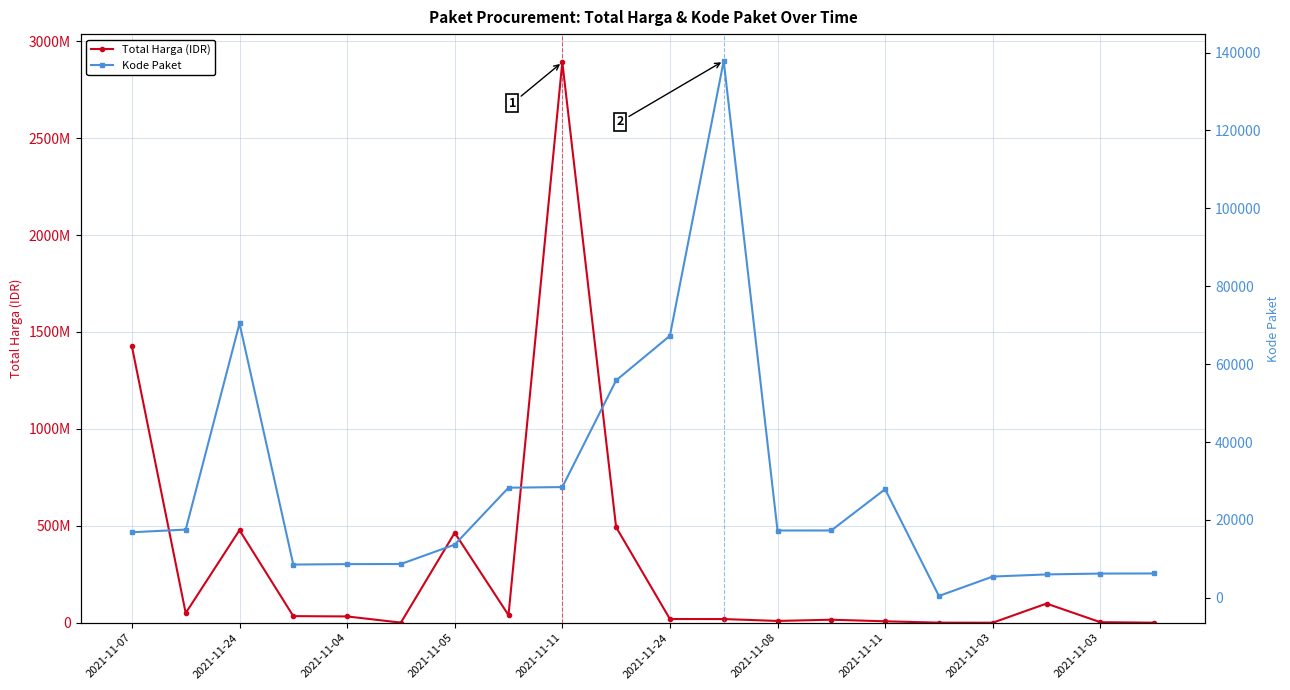

True or false: Total Harga (IDR) and Kode Paket intersect in this chart.

False